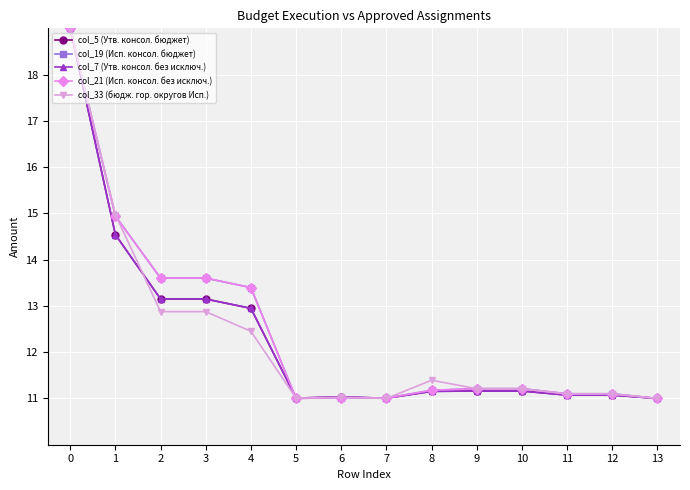

Rank the series at 3 from lowest to highest value.

col_33 (бюдж. гор. округов Исп.), col_5 (Утв. консол. бюджет), col_7 (Утв. консол. без исключ.), col_19 (Исп. консол. бюджет), col_21 (Исп. консол. без исключ.)